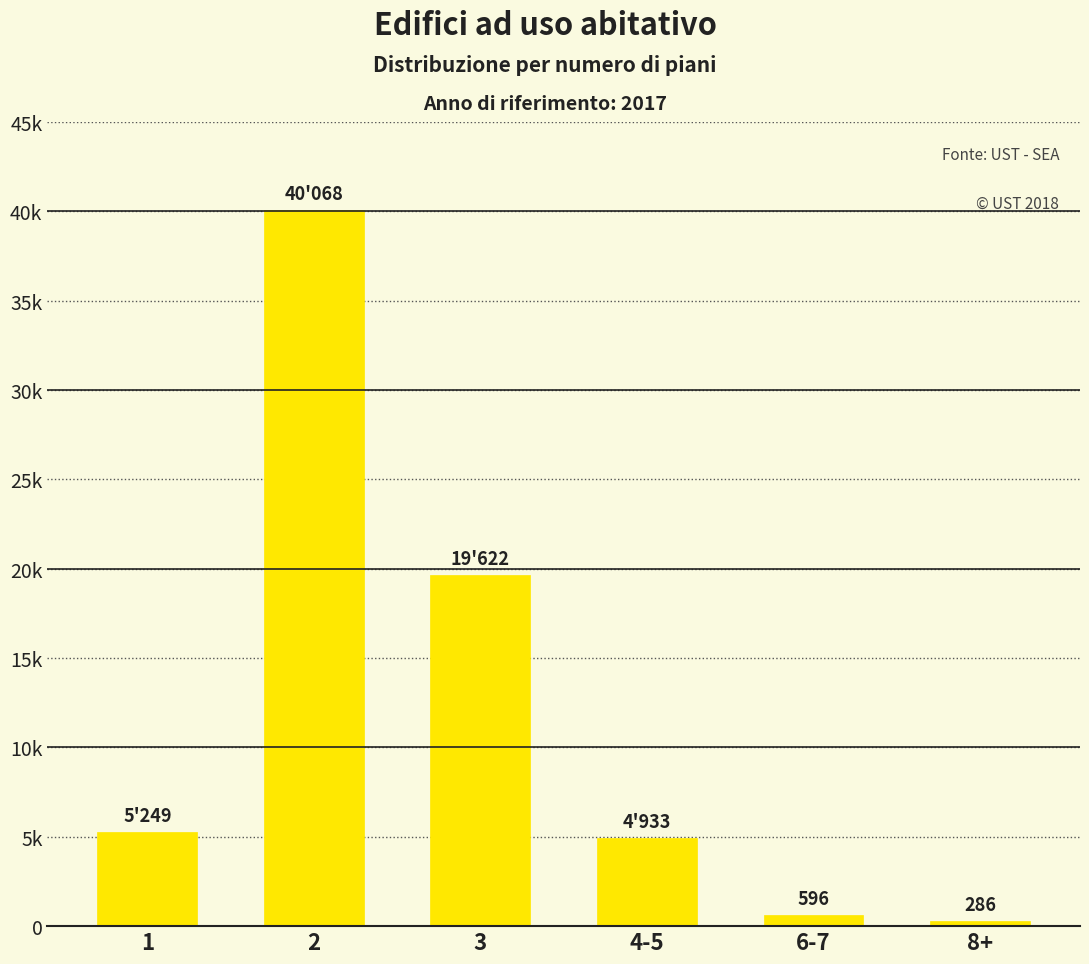

List the labels in order of value, largest first.

2, 3, 1, 4-5, 6-7, 8+